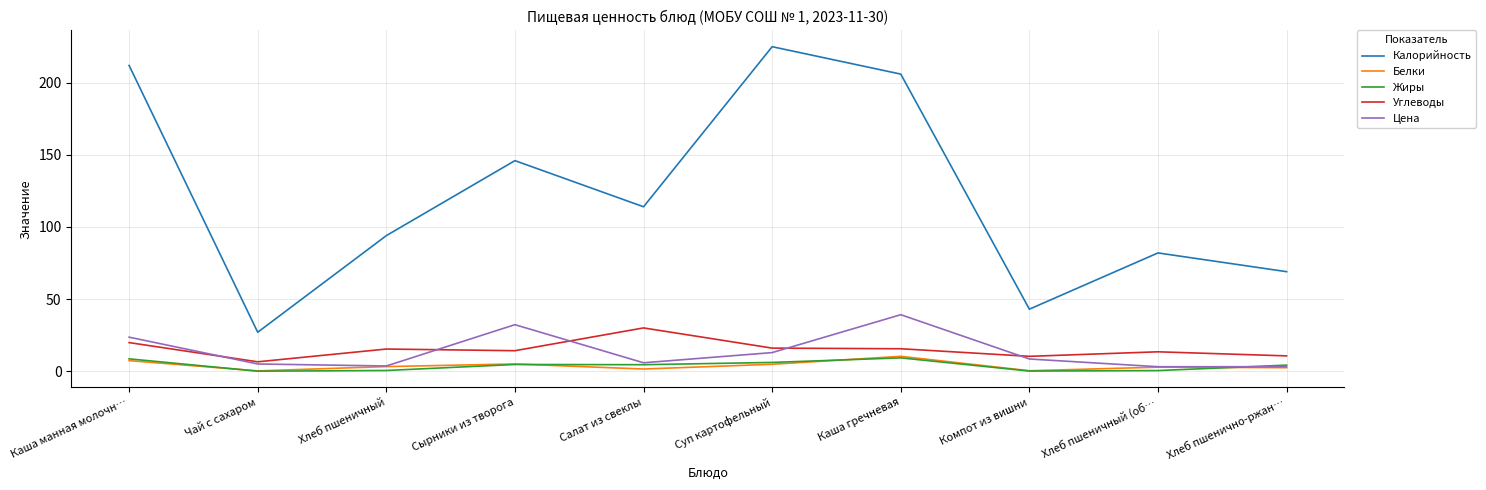

How many lines are shown in the chart?

5